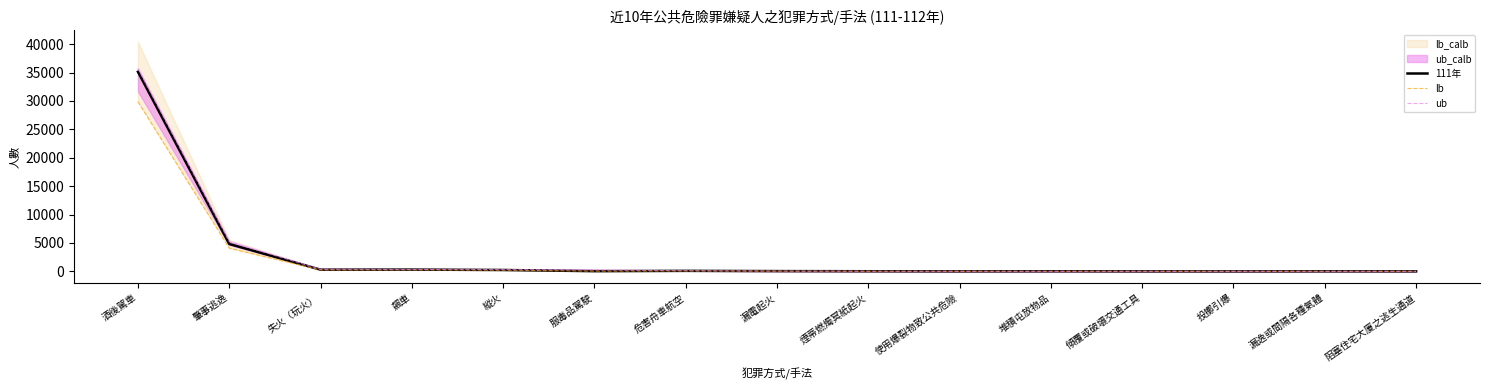

Where does the ub series first go above 58?

酒後駕車